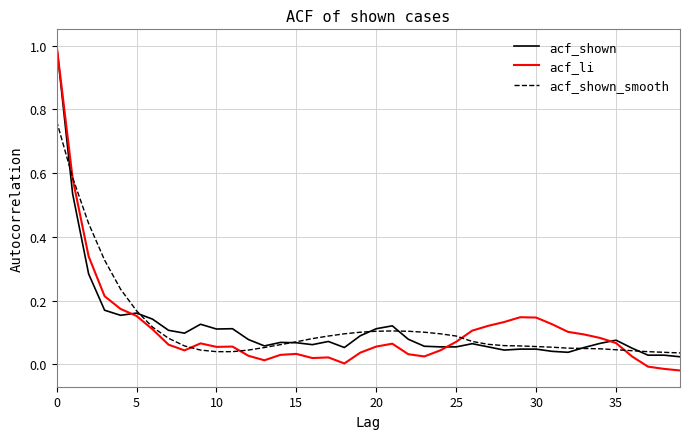

Which series has the widest spread of values?

acf_li